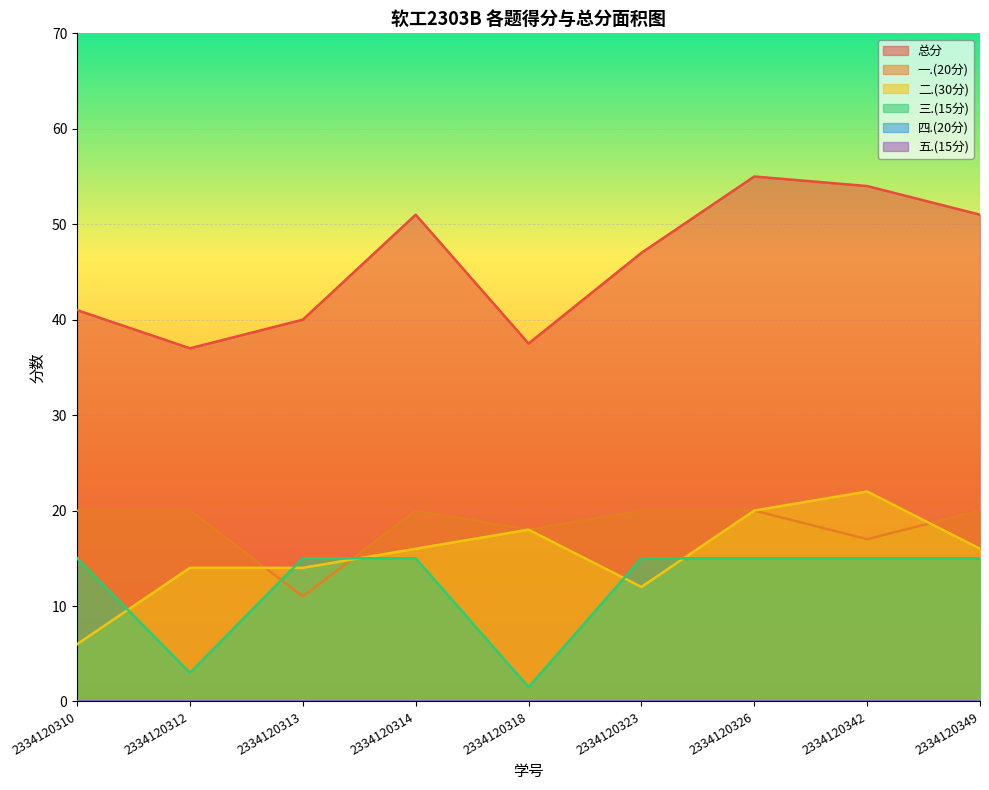

At how many categories does at least one series exceed 28?

9